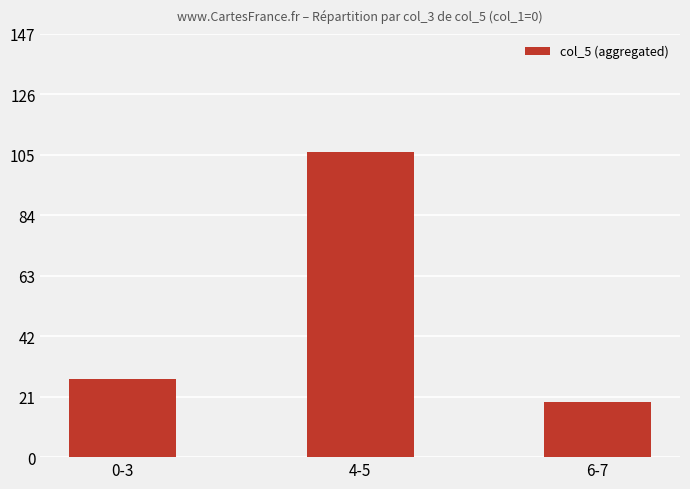

Are the bars horizontal?

No